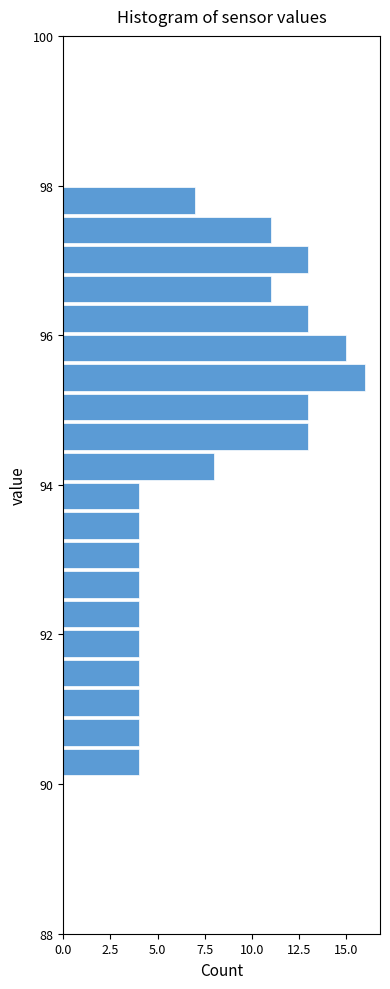

Around what value on the y-axis is the longest bar? Give the approximate position of its centre, as read against the axis.

95.4